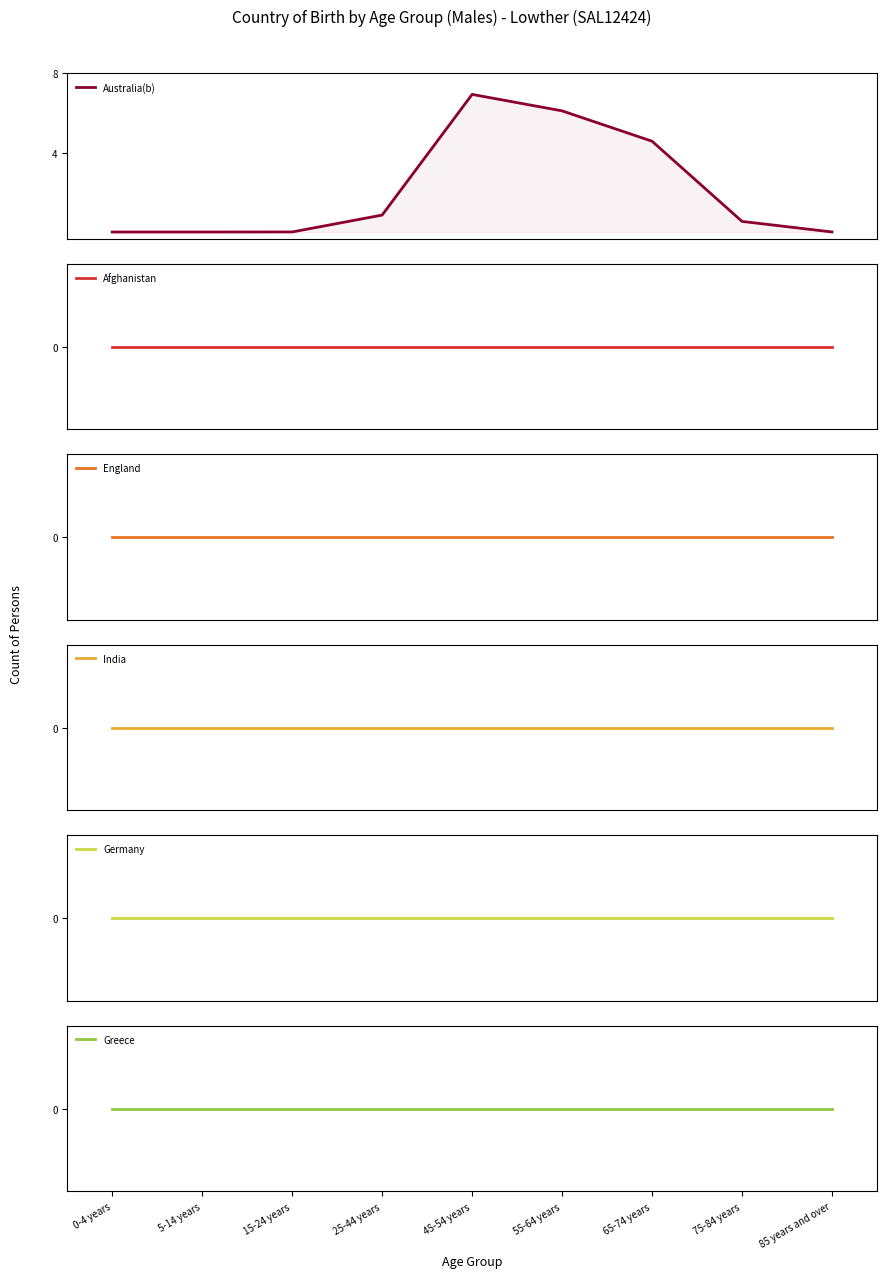

How many lines are shown in the chart?

6